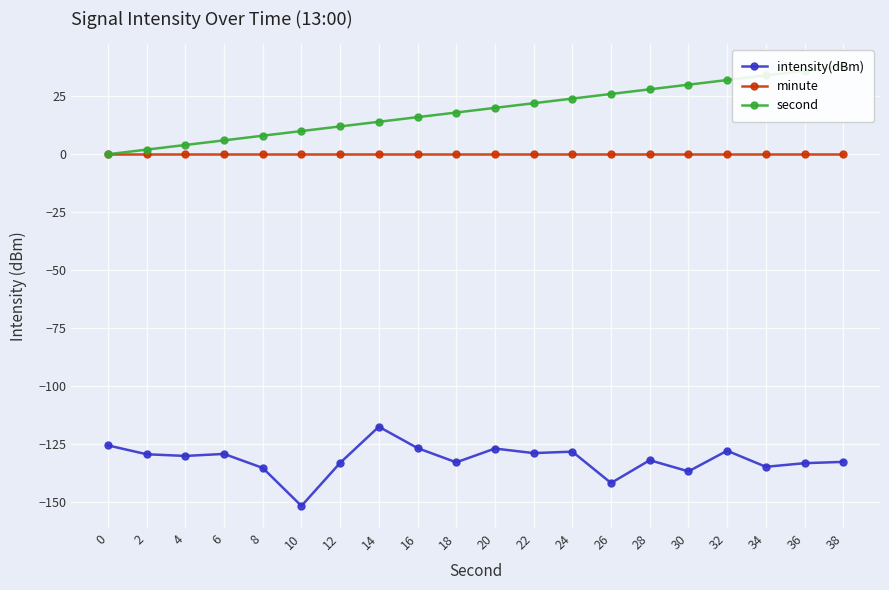

At which category is the sum across all series the highest?

38